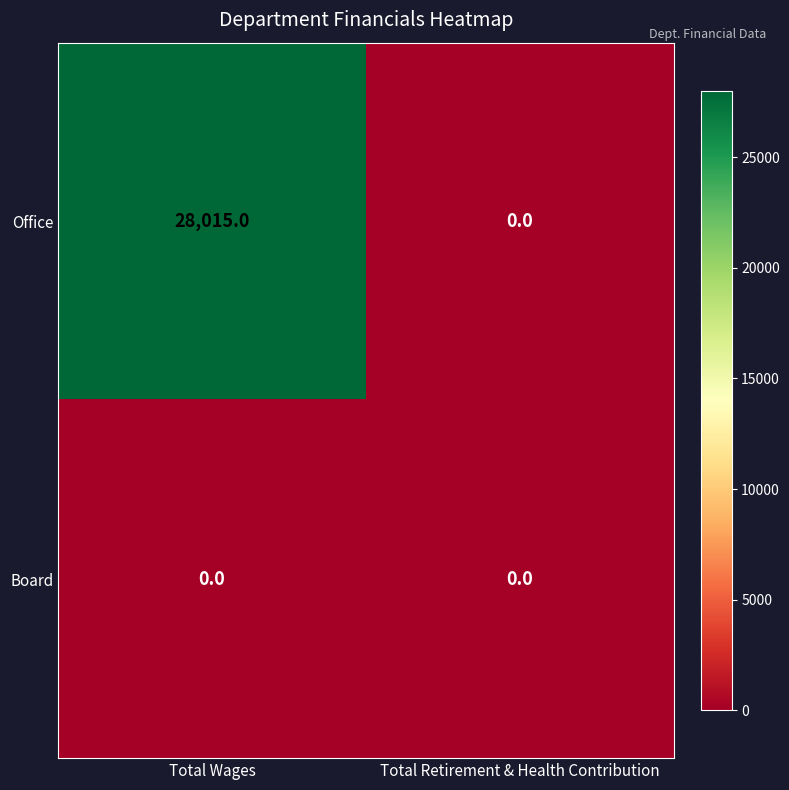

Reading left to right, list all the values displayed in this chart.

Office: Total Wages=28015	Total Retirement & Health Contribution=0
Board: Total Wages=0	Total Retirement & Health Contribution=0